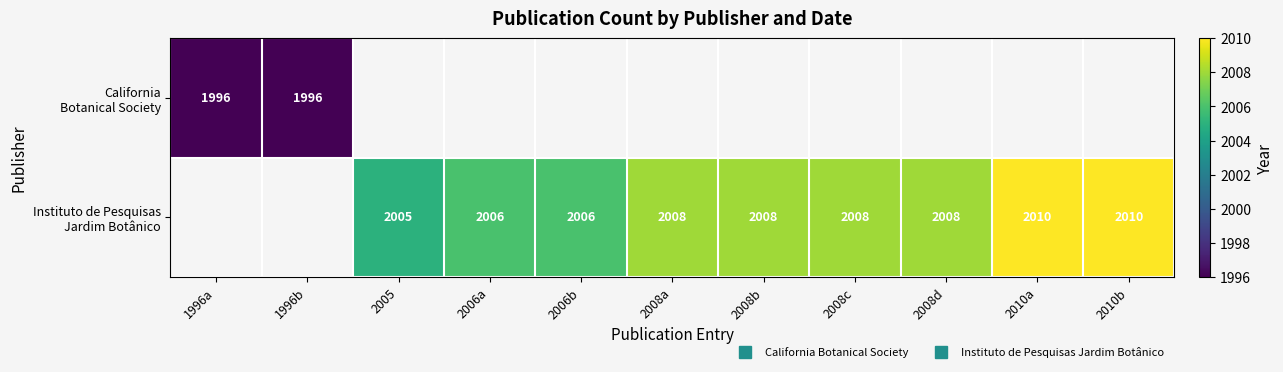

What is the difference between the Instituto de Pesquisas Jardim Botânico values at 2006b and 2010a?

4.0